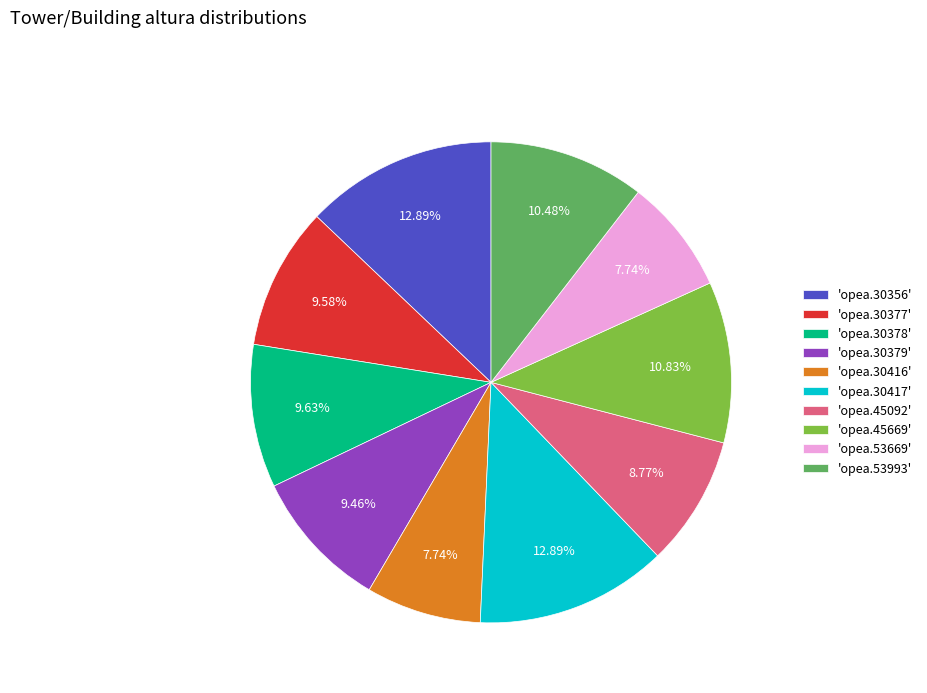

Approximately how many times larger is the value at 'opea.30377' compared to 'opea.30379'?

1.0